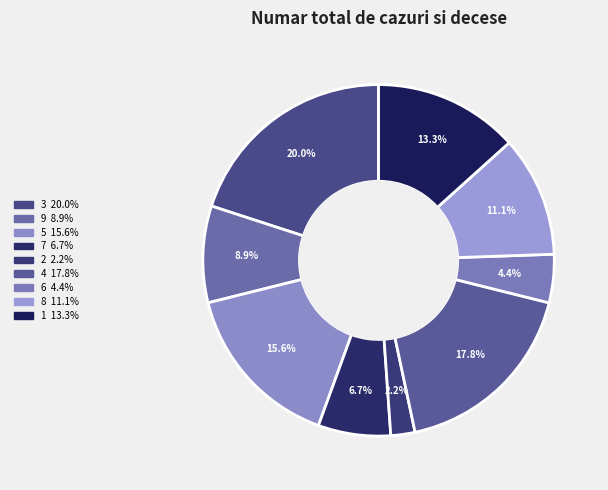

Is 4 the majority of the pie?

No